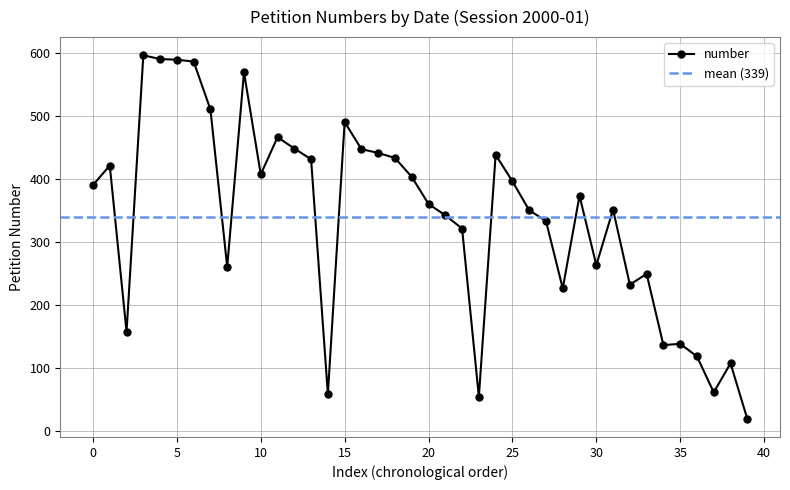

Is this an area chart (filled region under the line)?

No